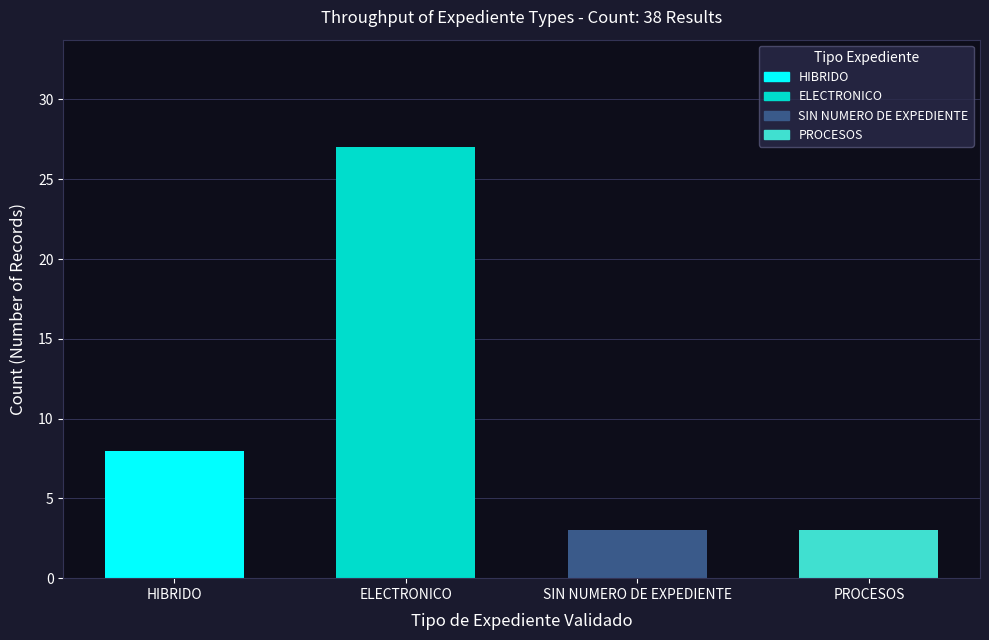

Where is the data nearest to the value 15?

HIBRIDO